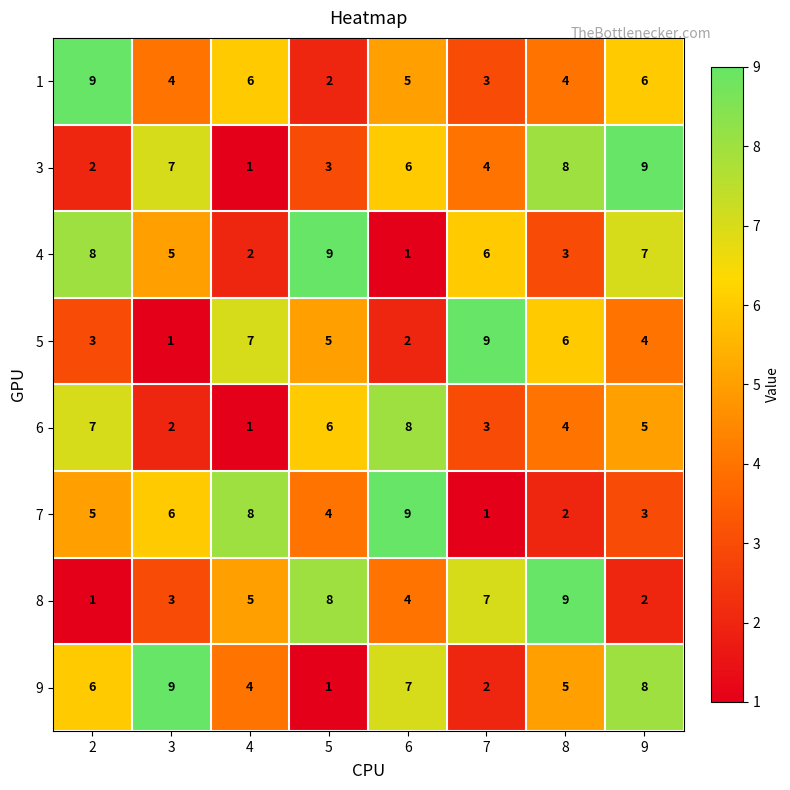

Is the value of 6 at 3 greater than the value of 8 at 2?

Yes